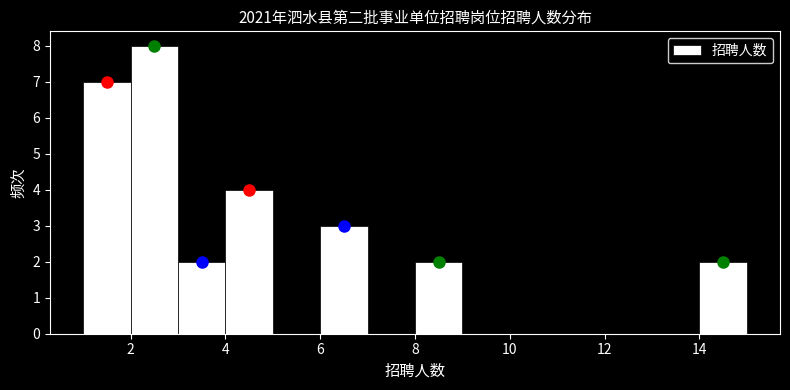

Reading left to right, list every bar in this chart as the range it spans on the x-axis followed by its height. The values are not printed on the chart, so give them approximately, as read against the axis.

1 to 2: 7
2 to 3: 8
3 to 4: 2
4 to 5: 4
5 to 6: 0
6 to 7: 3
7 to 8: 0
8 to 9: 2
9 to 10: 0
10 to 11: 0
11 to 12: 0
12 to 13: 0
13 to 14: 0
14 to 15: 2